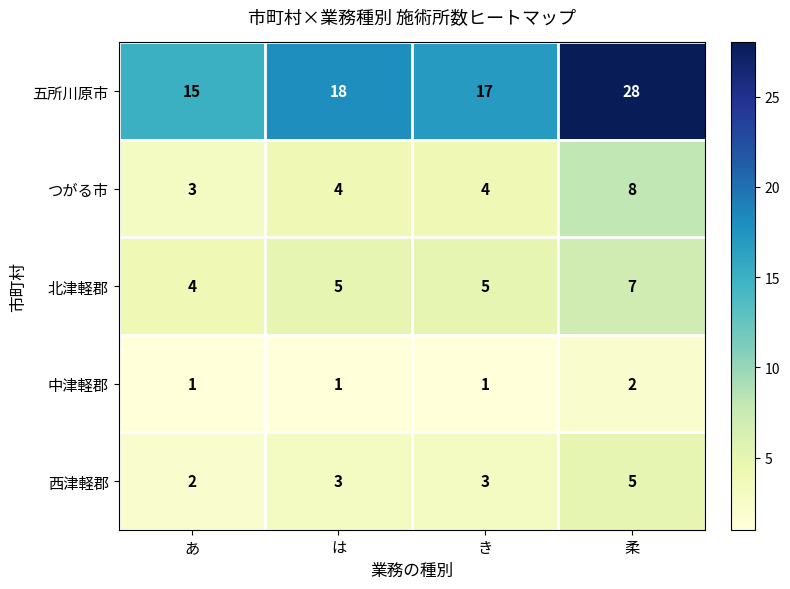

What is the approximate value of 西津軽郡 at は?

3